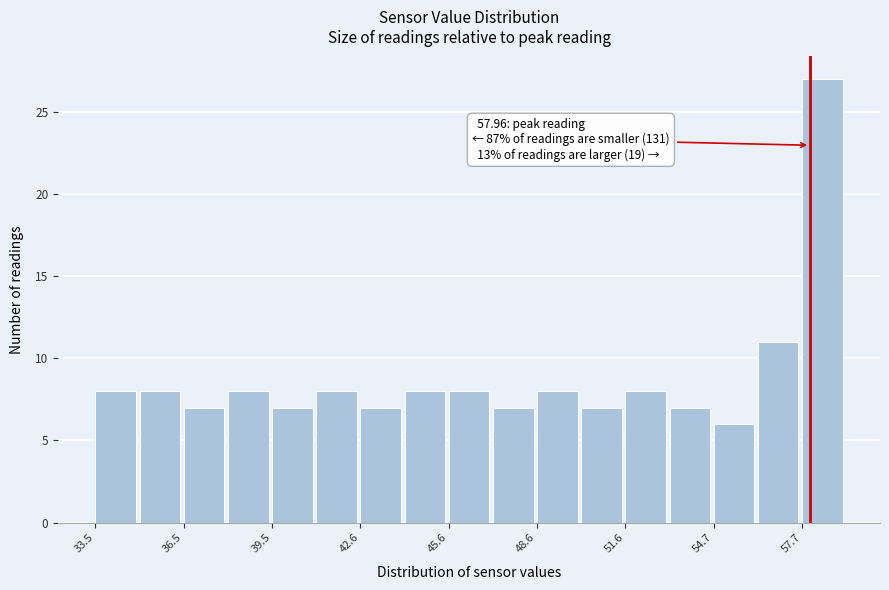

Around what value on the x-axis is the tallest bar? Give the approximate position of its centre, as read against the axis.

58.5